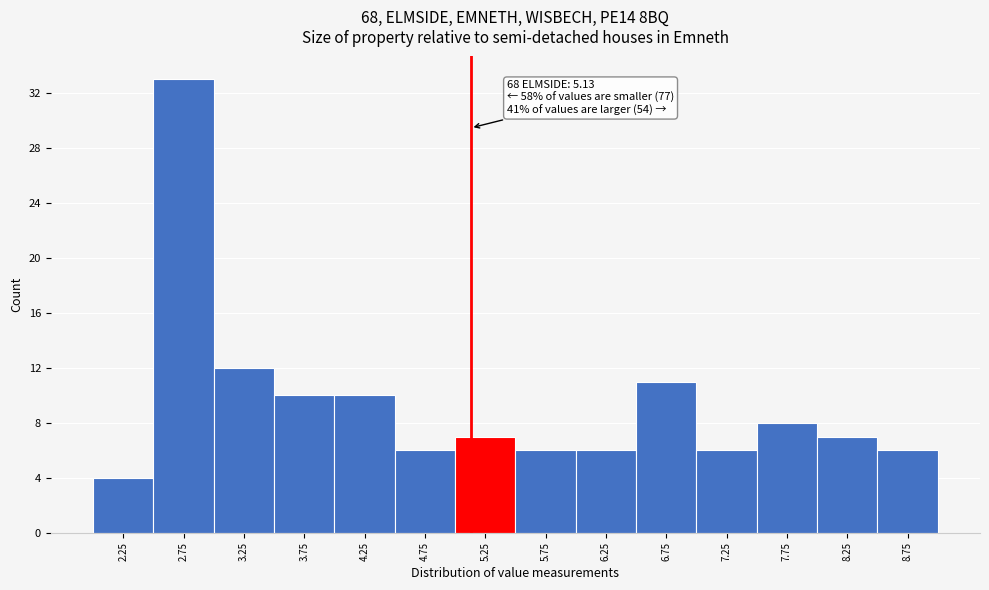

Over which range of the x-axis is the bar tallest?

2.5 to 3.0